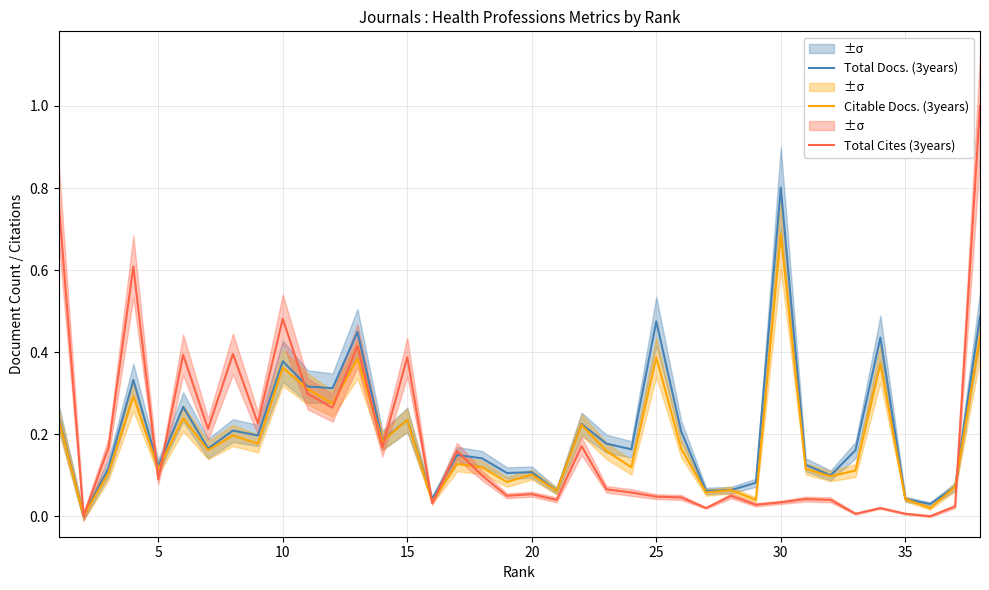

Reading left to right, list all the values displayed in this chart.

Total Docs. (3years): 0.2	0.0	0.1	0.3	0.1	0.3	0.2	0.2	0.2	0.4	0.3	0.3	0.4	0.2	0.2	0.0	0.1	0.1	0.1	0.1	0.1	0.2	0.2	0.2	0.5	0.2	0.1	0.1	0.1	0.8	0.1	0.1	0.2	0.4	0.0	0.0	0.1	0.5
Citable Docs. (3years): 0.2	0.0	0.1	0.3	0.1	0.2	0.2	0.2	0.2	0.4	0.3	0.3	0.4	0.2	0.2	0.0	0.1	0.1	0.1	0.1	0.1	0.2	0.2	0.1	0.4	0.2	0.1	0.1	0.0	0.7	0.1	0.1	0.1	0.4	0.0	0.0	0.1	0.4
Total Cites (3years): 0.8	0.0	0.2	0.6	0.1	0.4	0.2	0.4	0.2	0.5	0.3	0.3	0.4	0.2	0.4	0.0	0.2	0.1	0.0	0.1	0.0	0.2	0.1	0.1	0.0	0.0	0.0	0.0	0.0	0.0	0.0	0.0	0.0	0.0	0.0	0.0	0.0	1.0